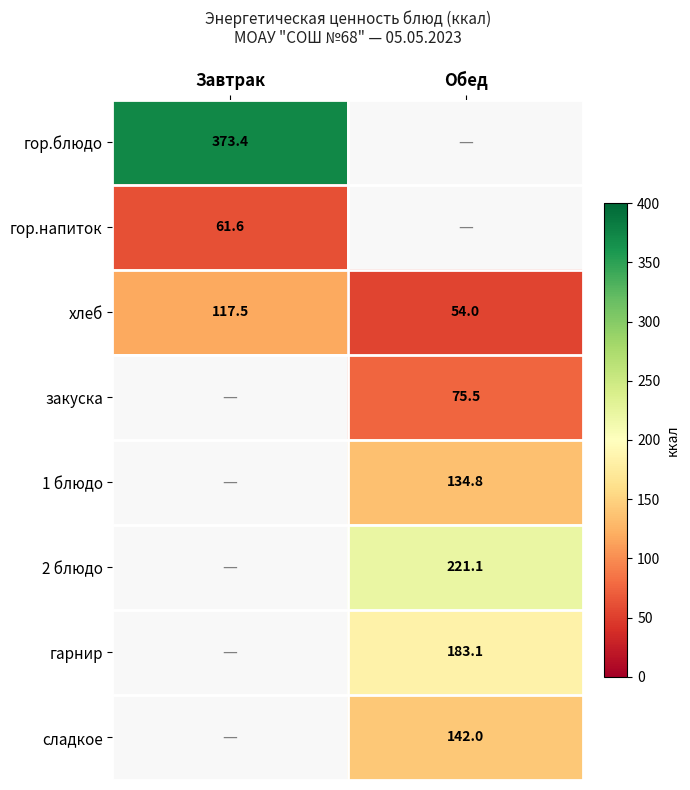

What is the minimum value shown in the chart?

54.0